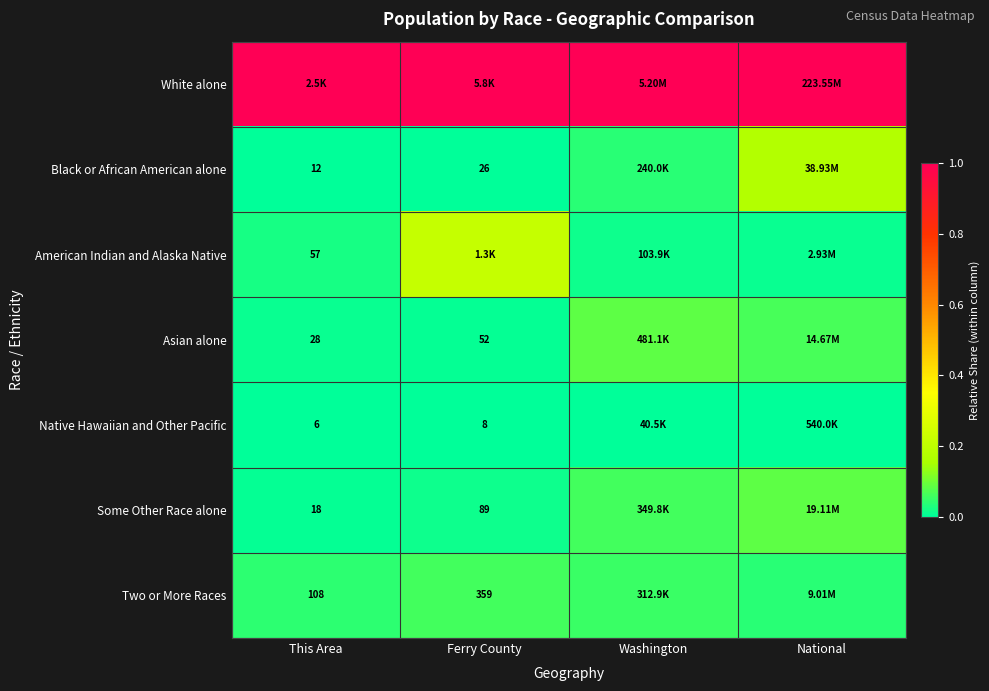

What is the sum of the Asian alone values at This Area and Washington?

0.1